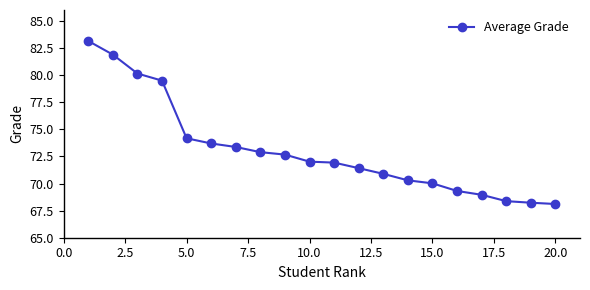

What is the difference between the maximum and minimum values?

15.0